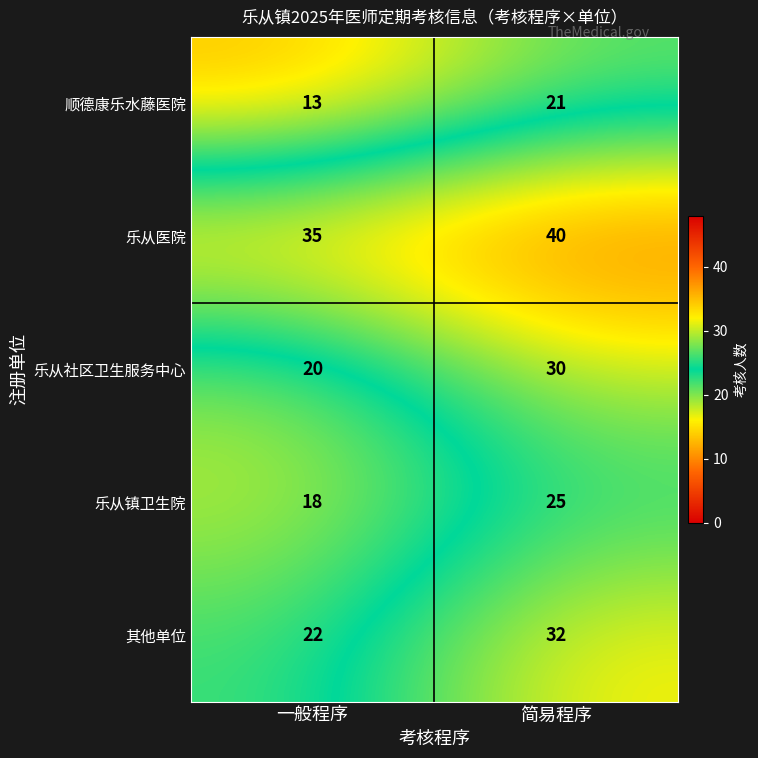

What is the total value across all series at 一般程序?

108